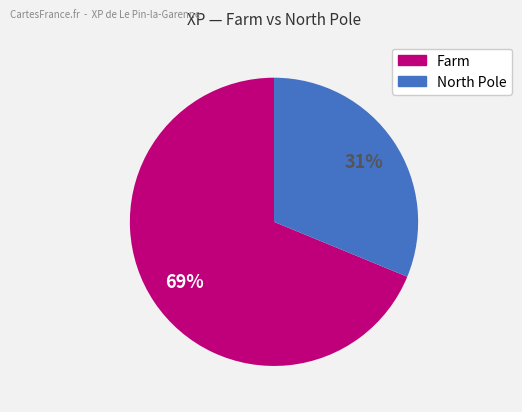

Is there a majority slice in this chart?

Yes